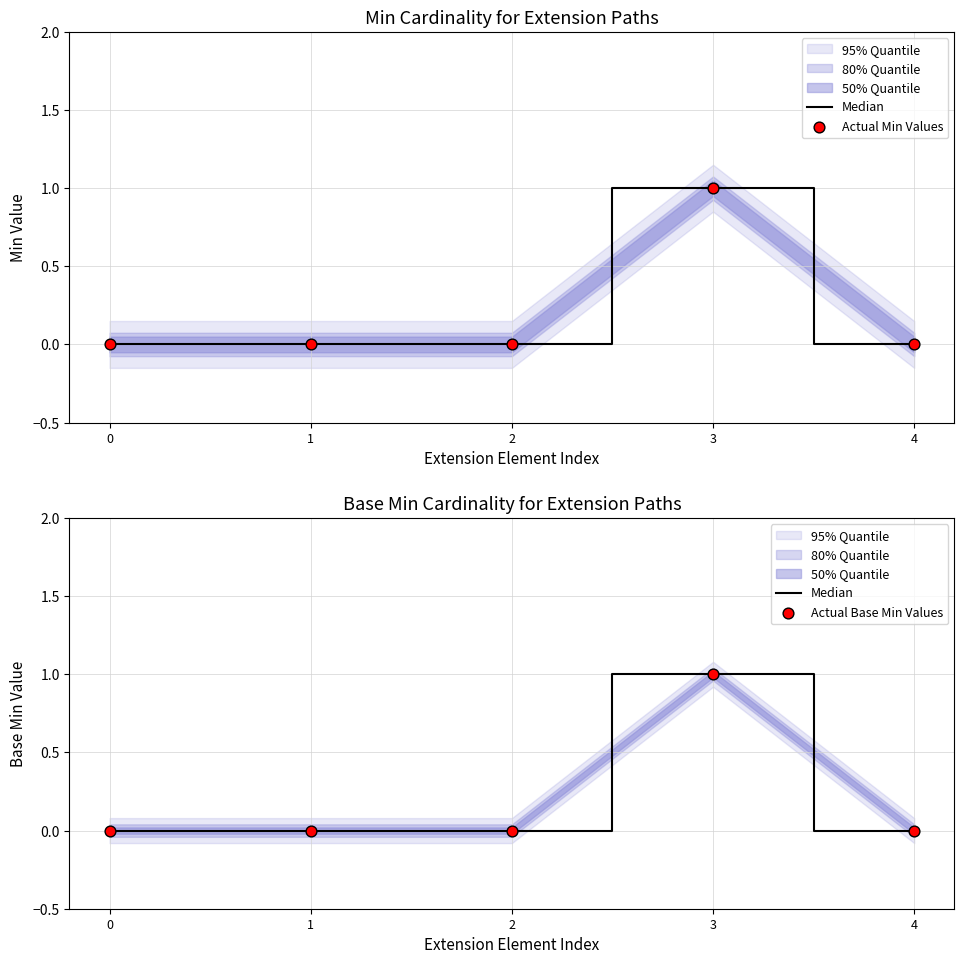

Which series contains the highest Y value?

Median